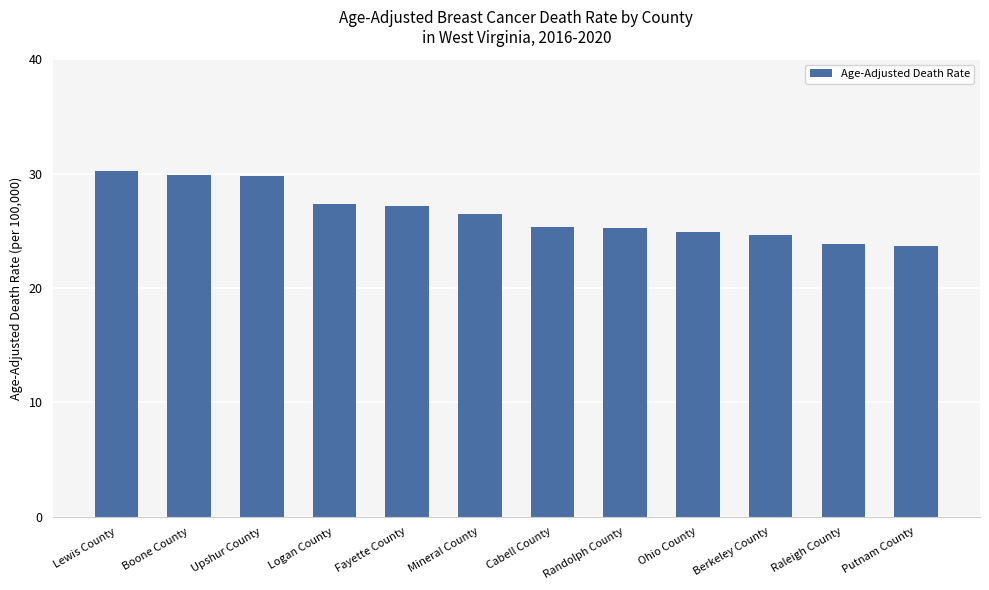

Where does the data first go above 26?

Lewis County